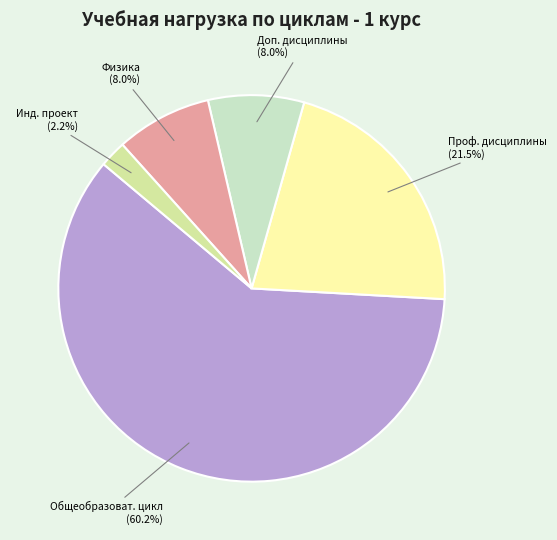

Does any single category account for the majority?

Yes